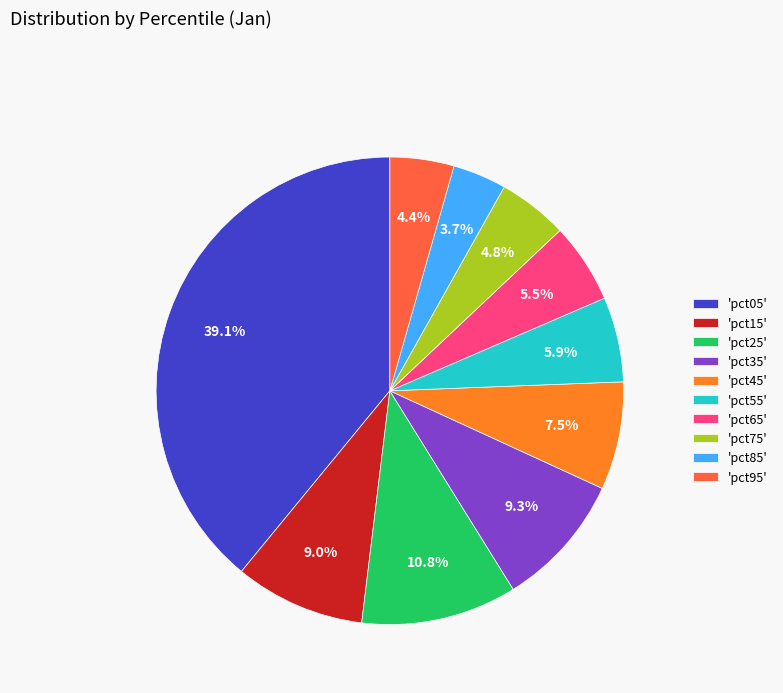

Does any single category account for the majority?

No